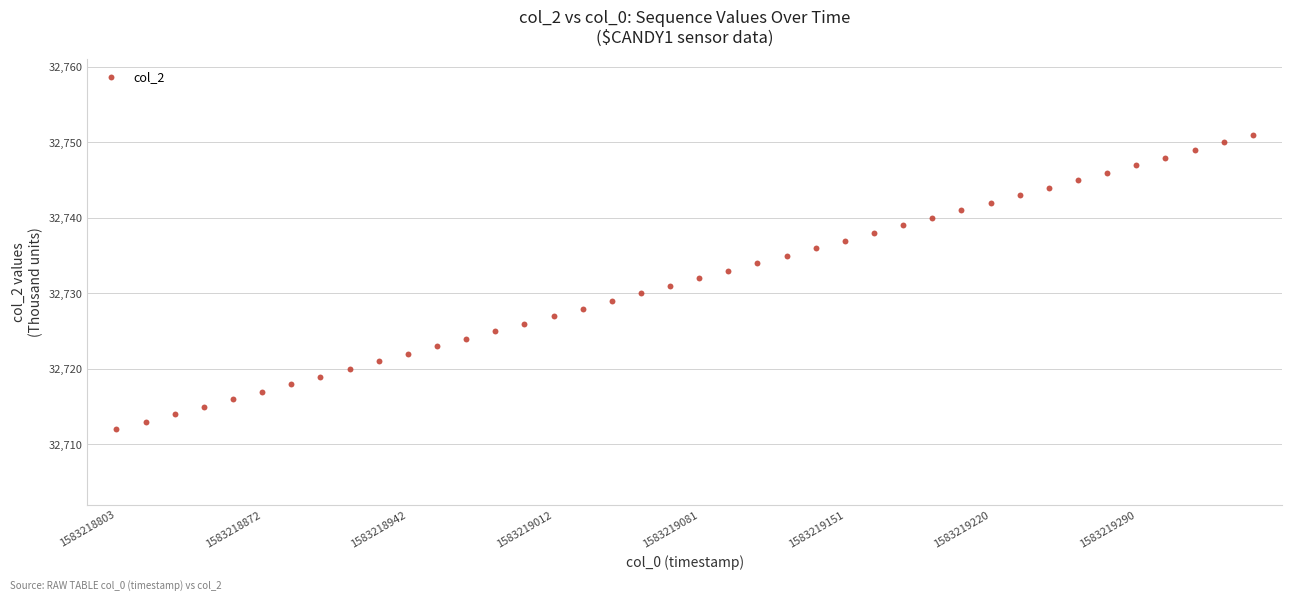

What is the range of Y values (max minus min)?

39